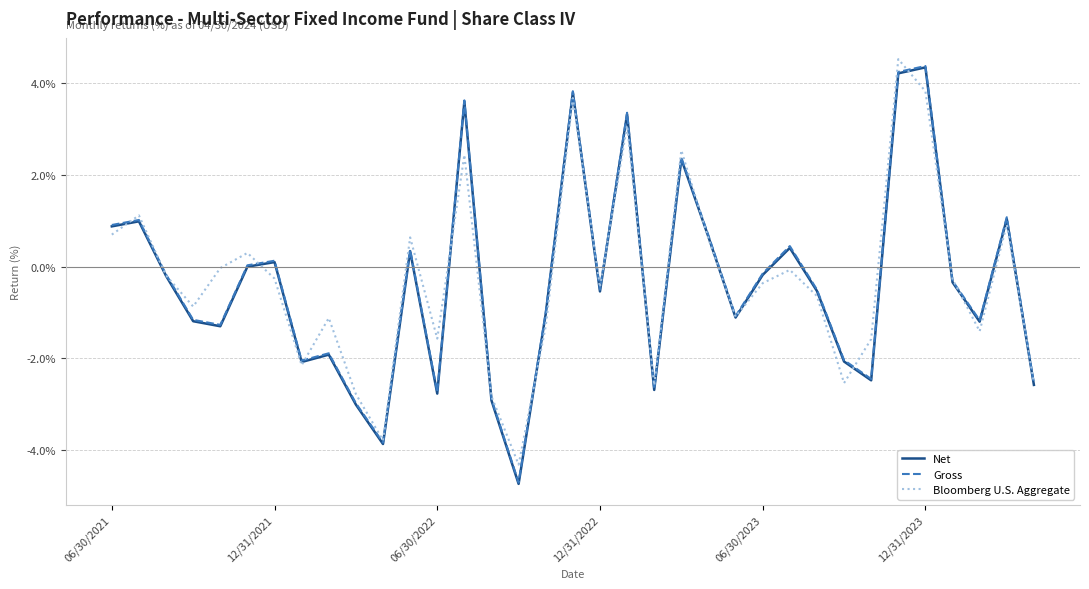

What is the maximum value shown in the chart?

4.5